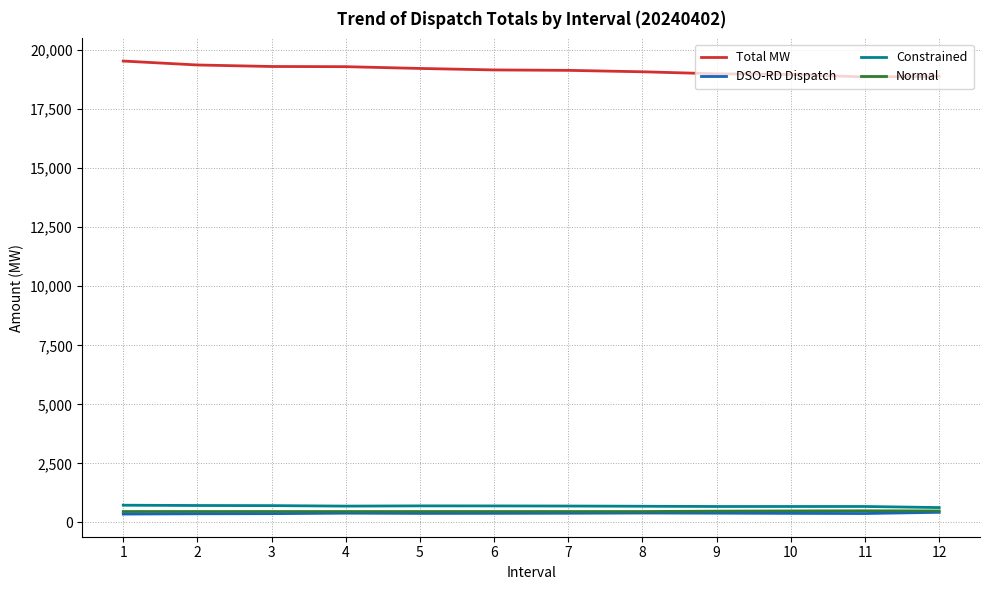

The value of Normal at 5 is 463.5. True or false?

True